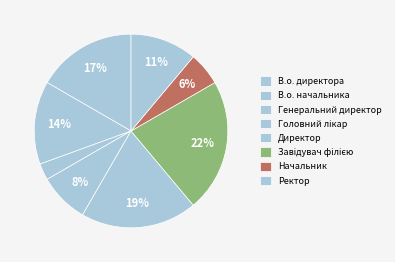

Count the number of slices in the pie.

8